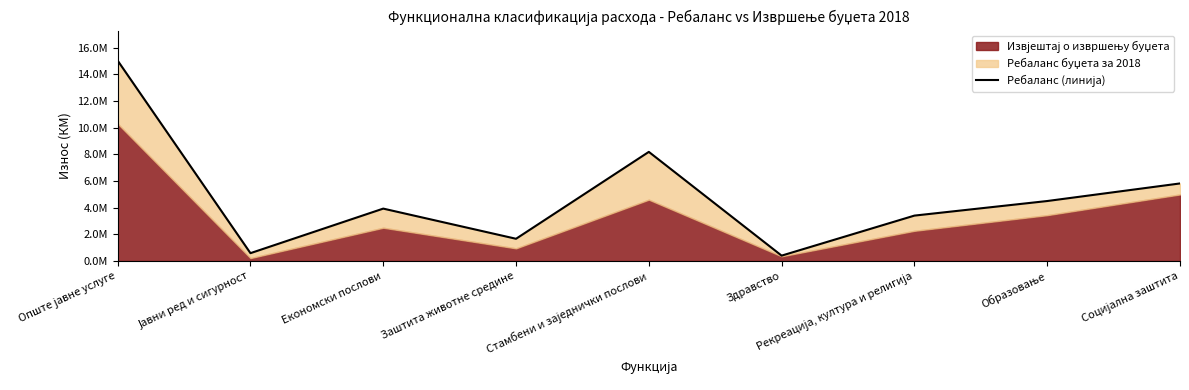

What is the value of the 2nd point from the left?

590400